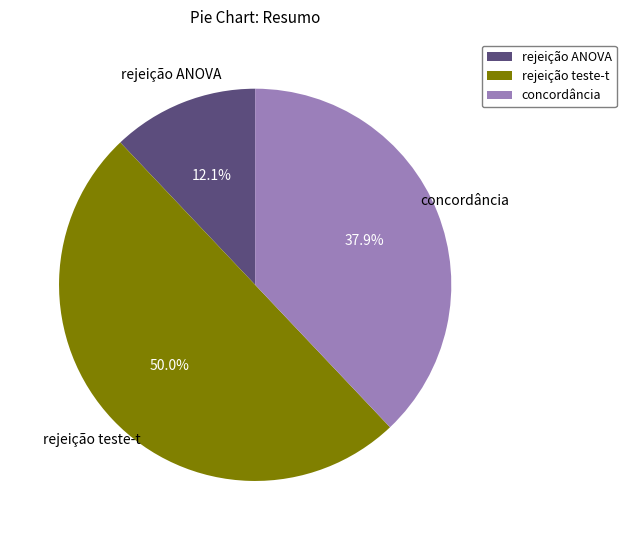

How many segments does this pie chart have?

3